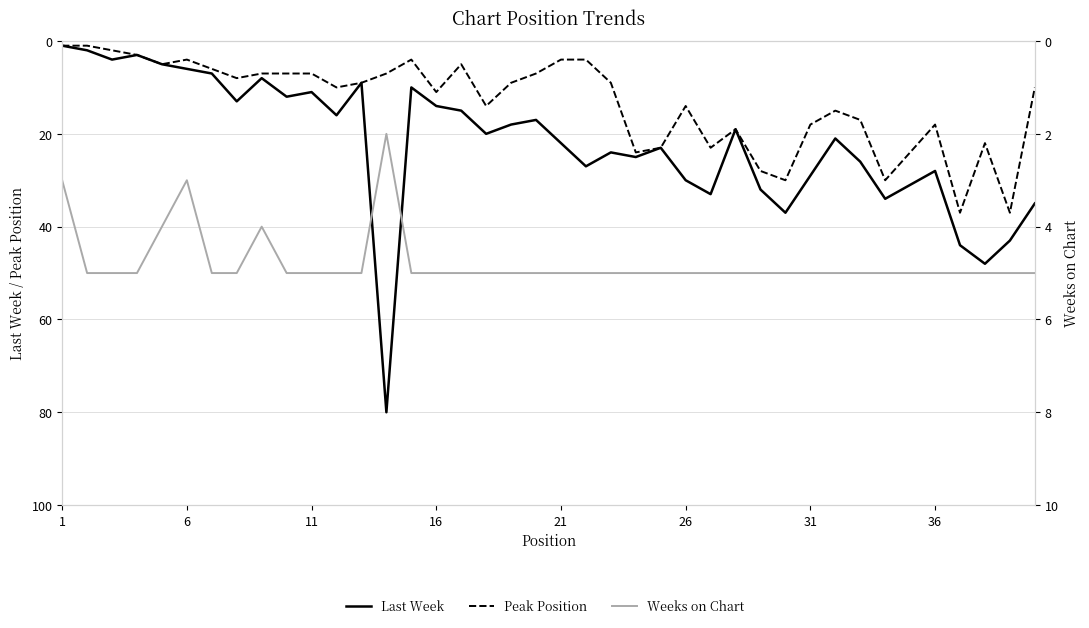

In Last Week, how many points are higher than both neighbors (excluding endpoints)?

12